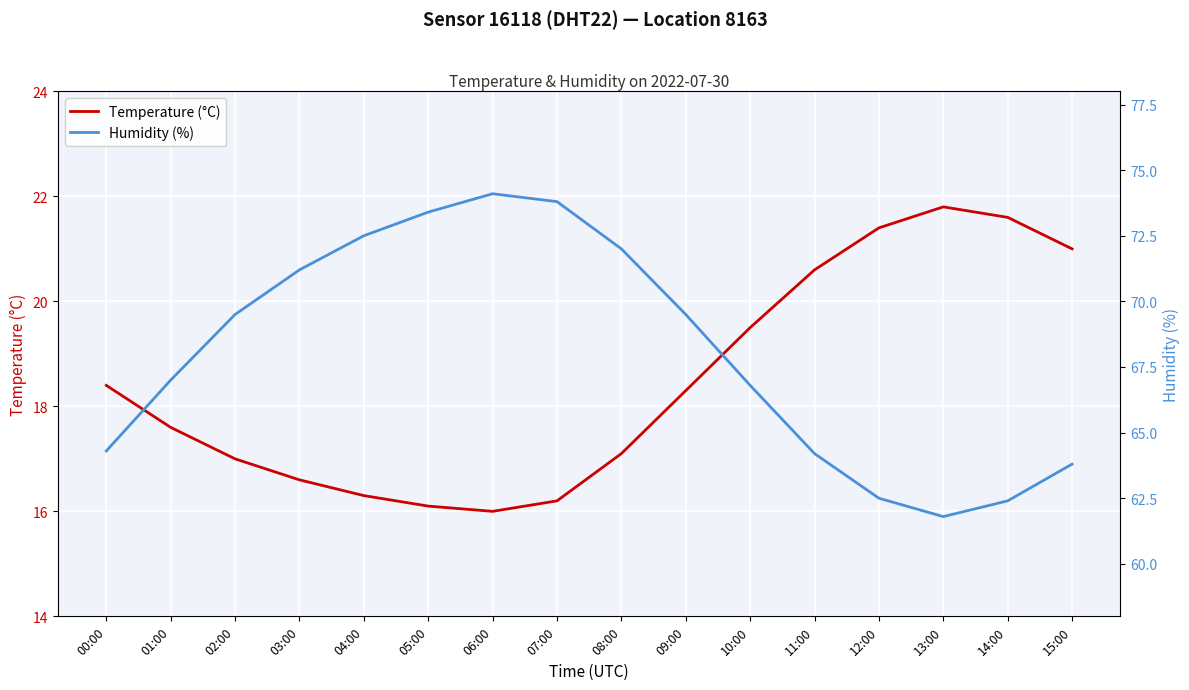

Rank the series by their average value, from lowest to highest.

Temperature (°C), Humidity (%)